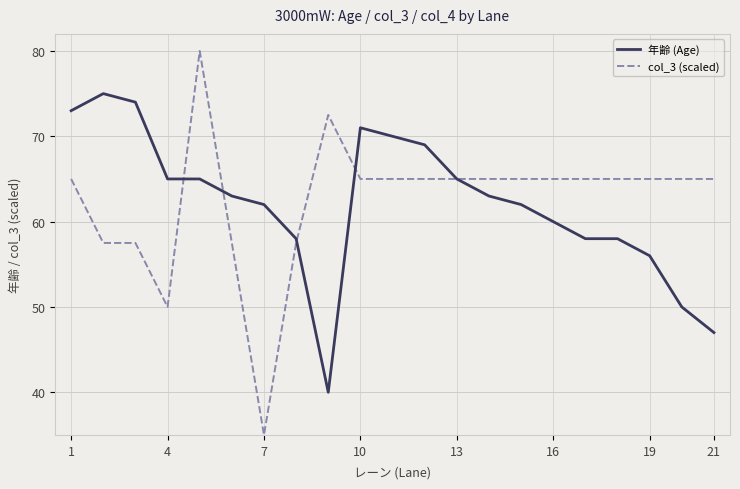

Rank the series by their average value, from highest to lowest.

col_3 (scaled), 年齢 (Age)